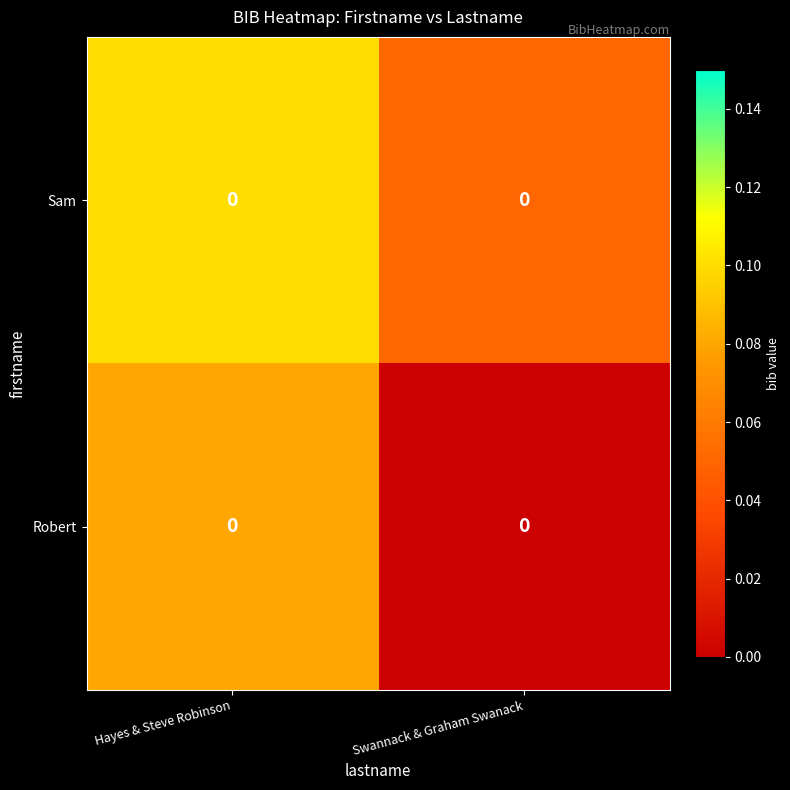

Is it true that Sam equals 0.1 at Swannack & Graham Swanack?

False